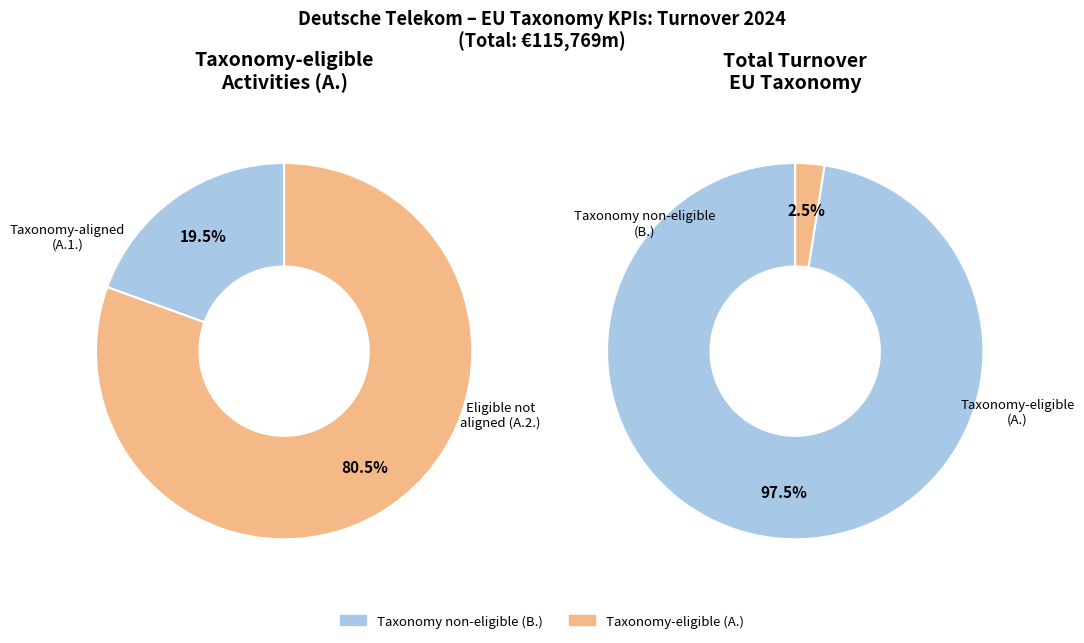

To the nearest percent, what is the difference between the Taxonomy non-eligible (B.) and Taxonomy-eligible (A.) slice percentages?

95%